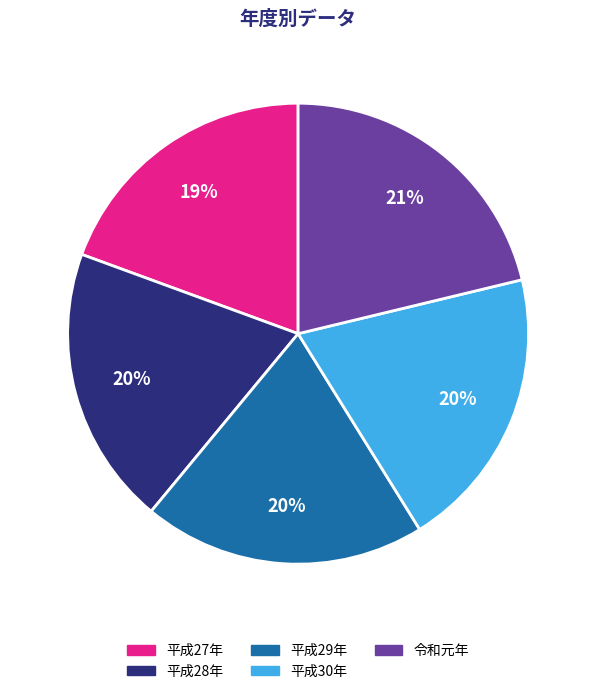

Which has a higher value, 平成29年 or 令和元年?

令和元年